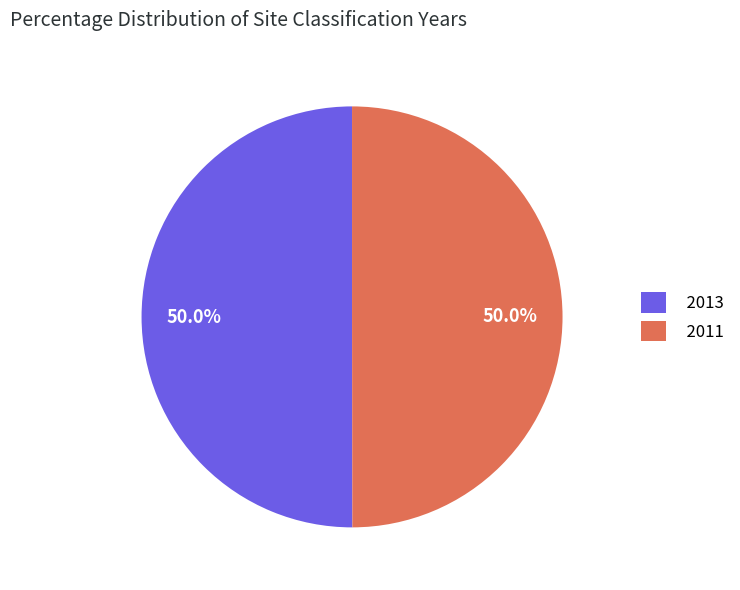

To the nearest percent, what is the average slice percentage?

50%